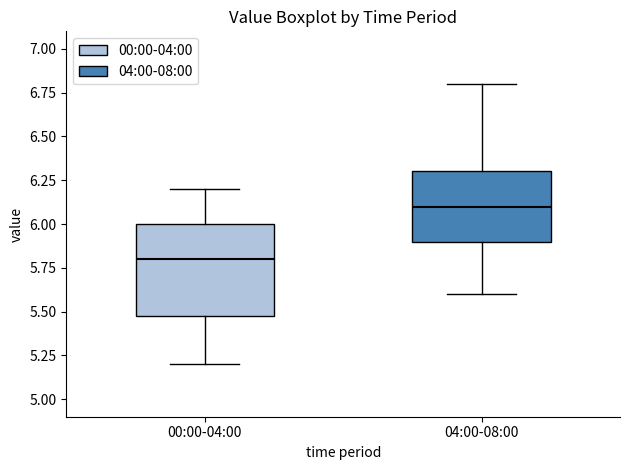

Reading left to right, transcribe this box plot: for each box, give where its median line is, the range the box spans, and where its two whiskers end, as read against the y-axis. The values are not printed on the chart, so give them approximately, as read against the axis.

00:00-04:00: median 5.8, box 5.5 to 6.0, whiskers 5.2 to 6.2
04:00-08:00: median 6.1, box 5.9 to 6.3, whiskers 5.6 to 6.8